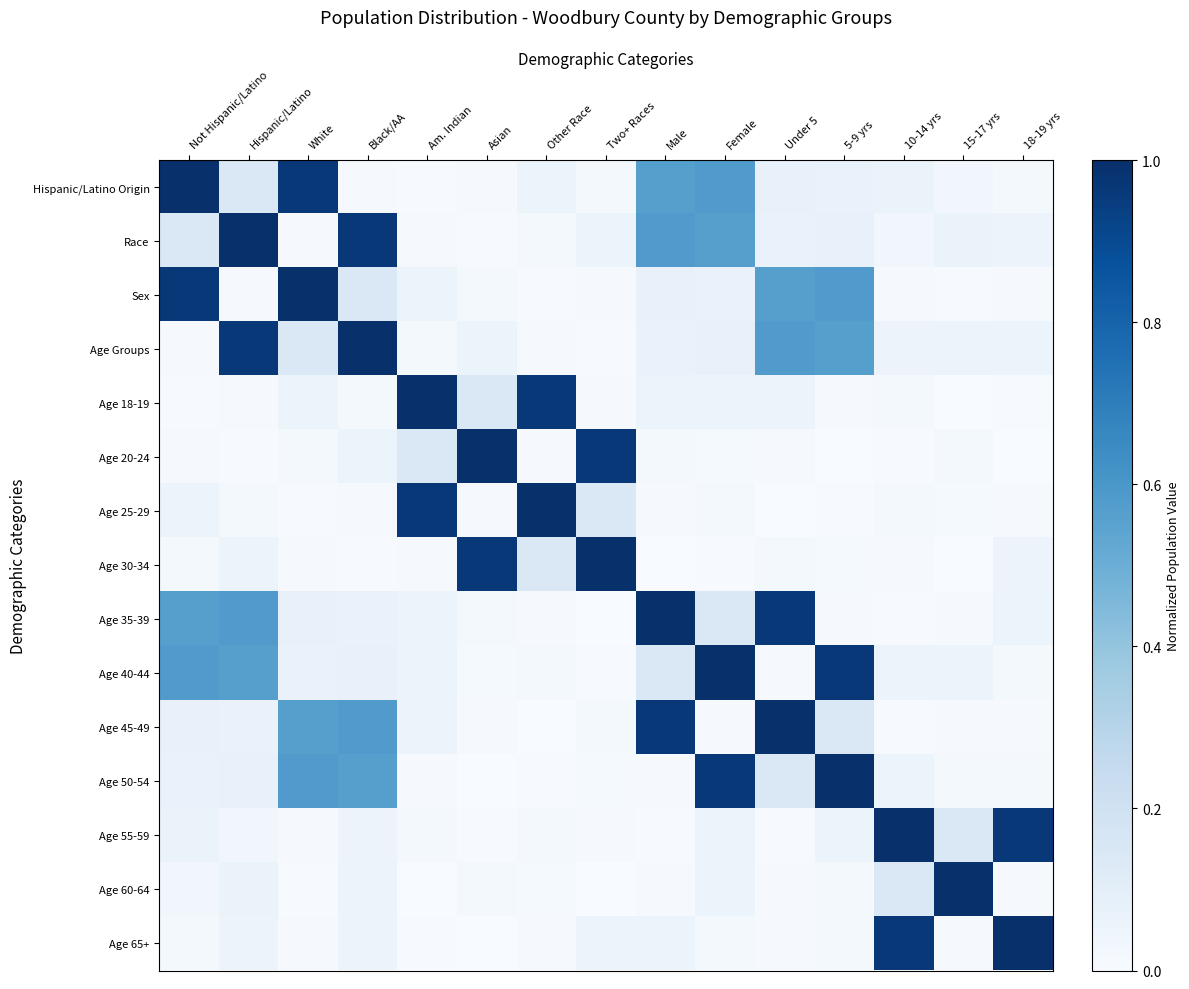

What is the total value across all series at Other Race?

2.3